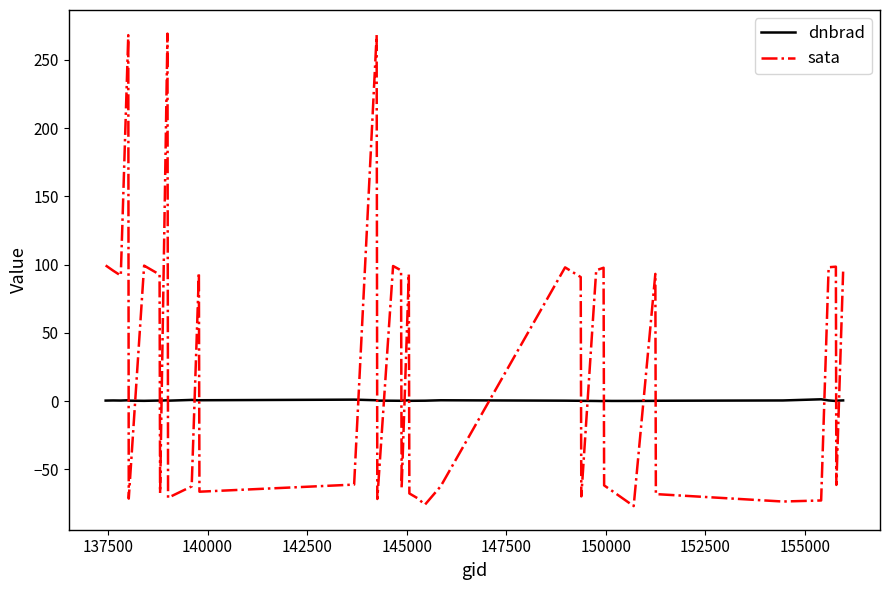

Which series has the largest total across all categories?

sata